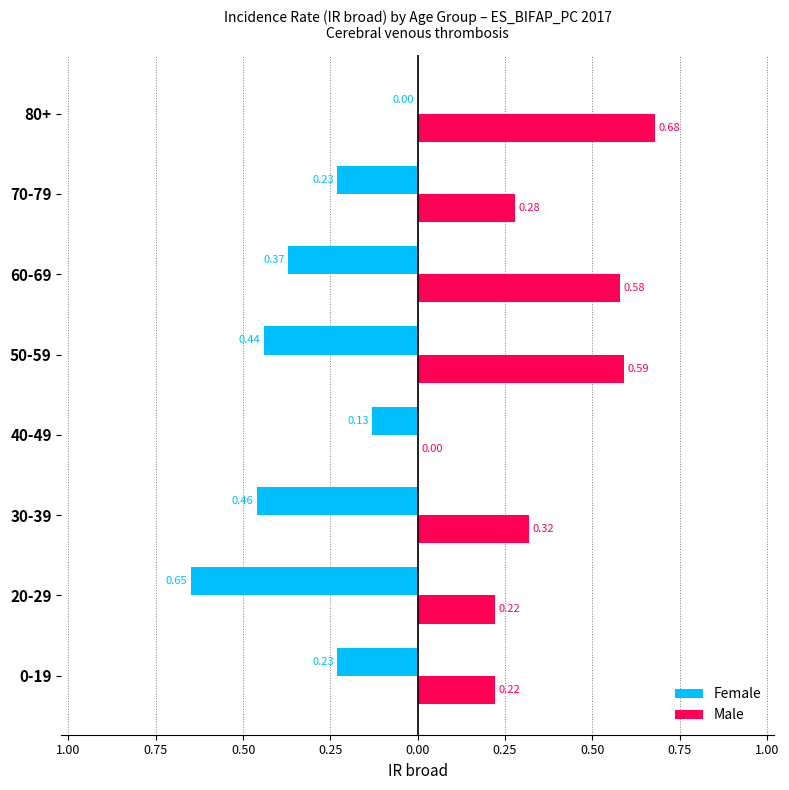

At how many categories does at least one series exceed 0?

7